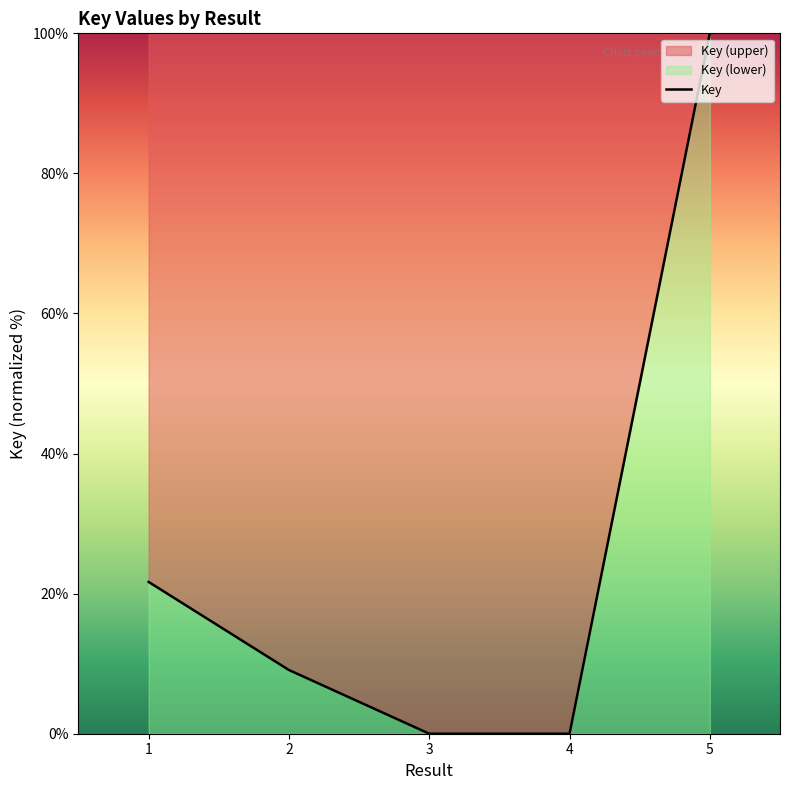

What is the difference between the maximum and second lowest values?

100.0